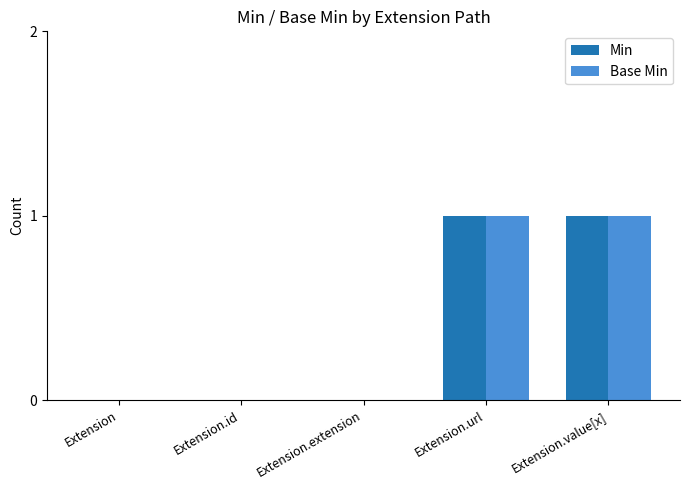

True or false: Min has a value of 0 at Extension.url.

False